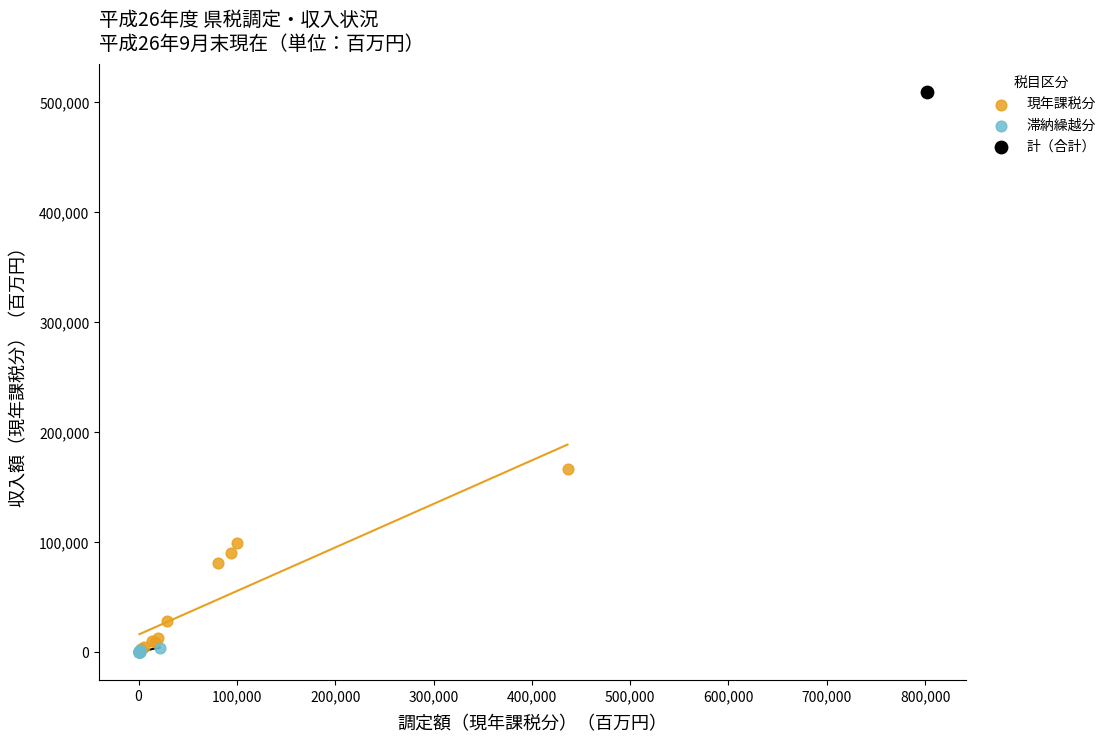

What are all the series names shown in the legend?

現年課税分, 滞納繰越分, 計（合計）